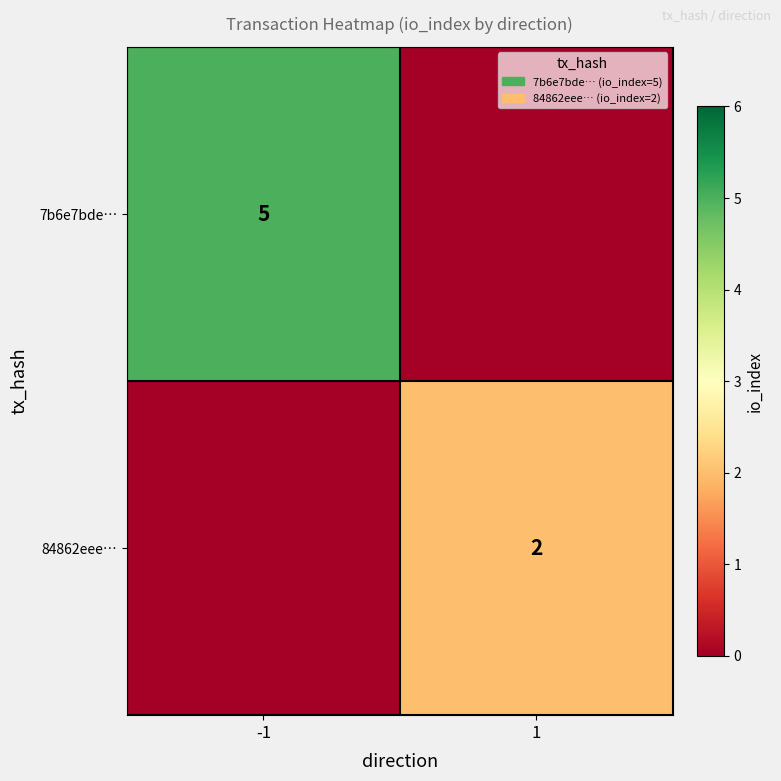

True or false: 84862eee… has a value of 1 at 1.

False